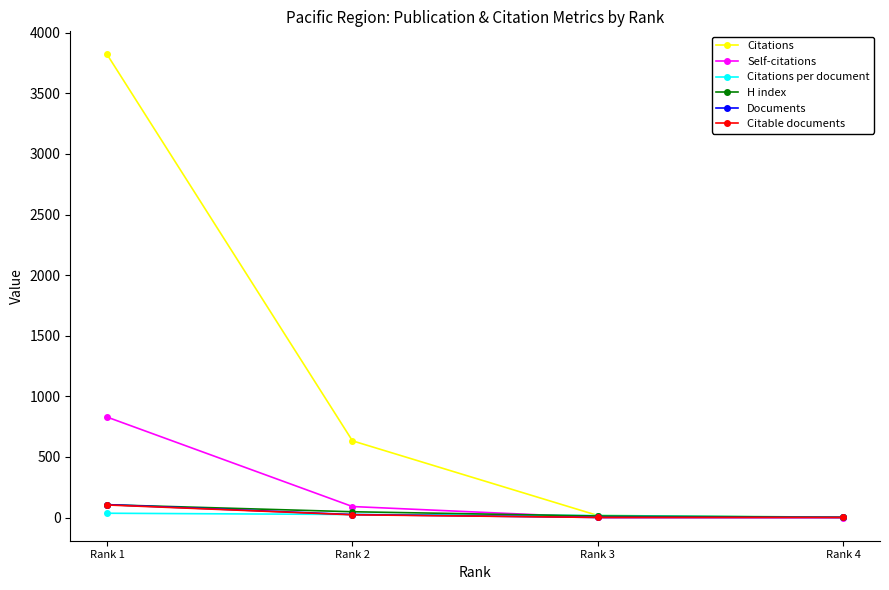

True or false: Citations has more than 0 interior local peaks.

False